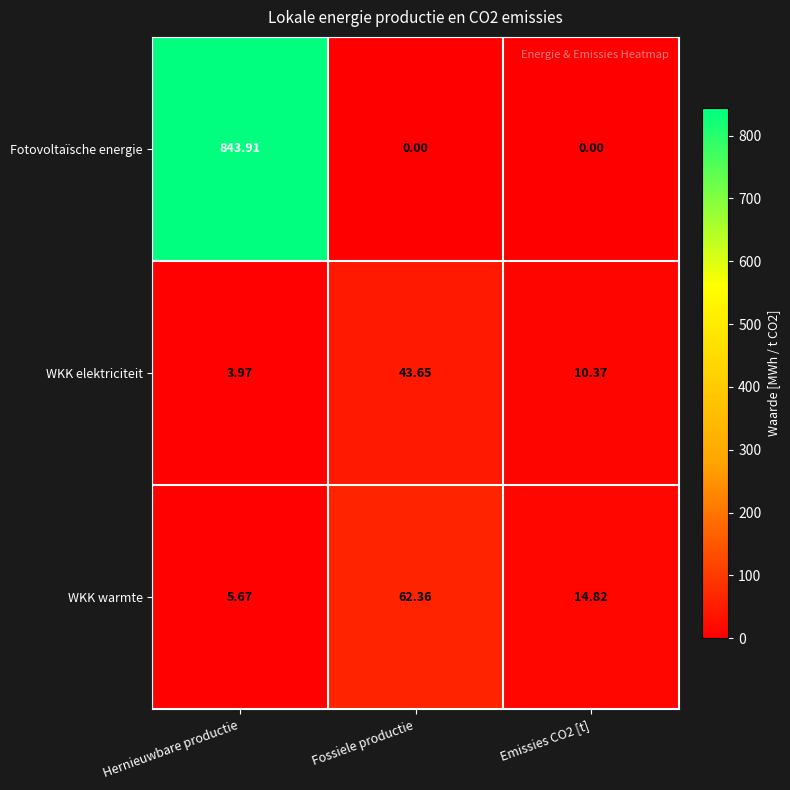

Rank the series at Emissies CO2 [t] from highest to lowest value.

WKK warmte, WKK elektriciteit, Fotovoltaïsche energie